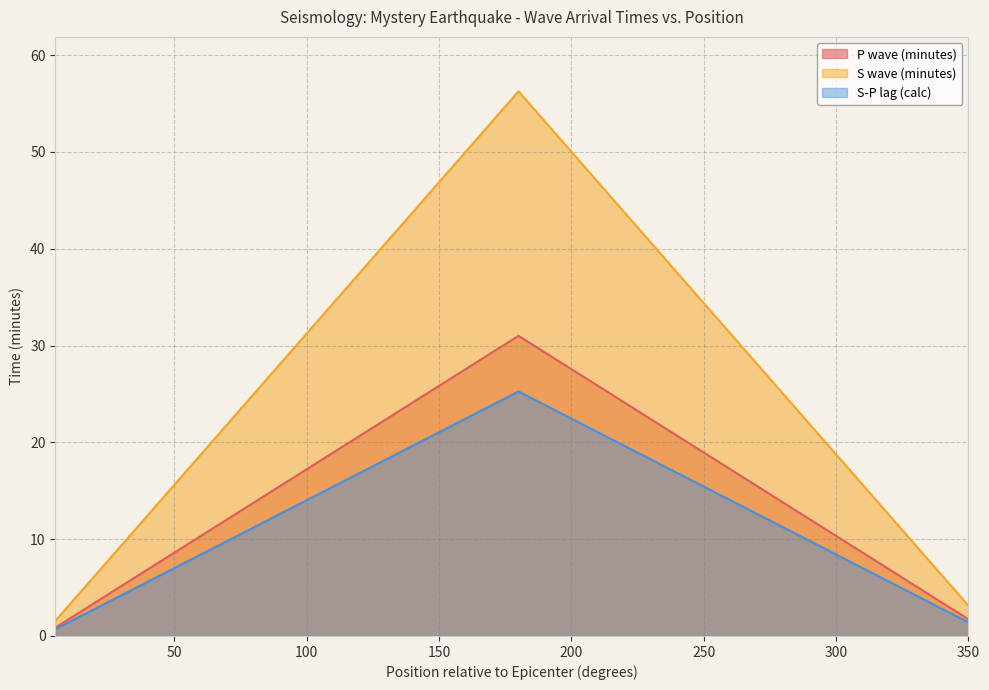

How many series are shown in this chart?

3